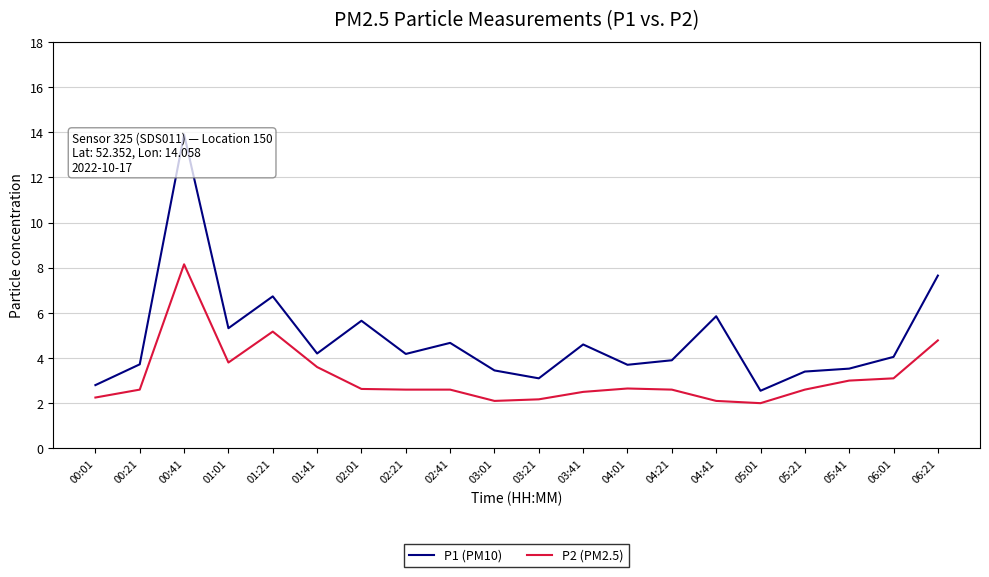

What is the sum of the P1 (PM10) values at 01:21 and 06:21?

14.4